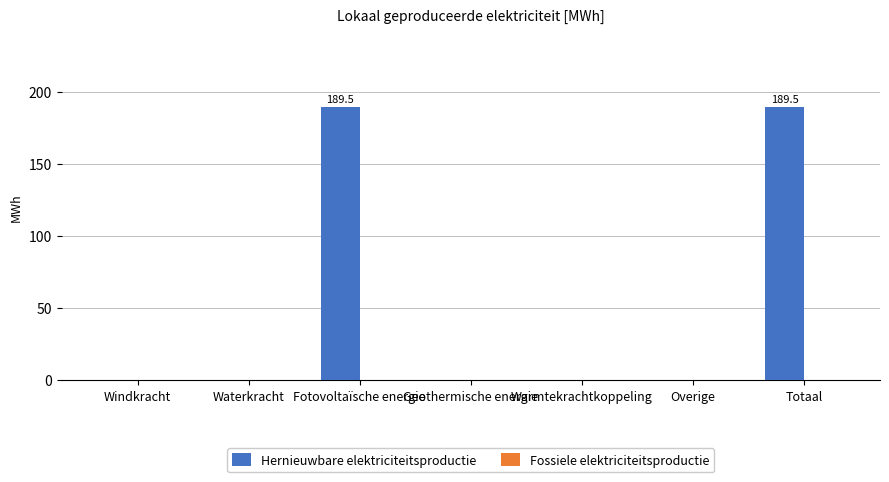

What is the maximum value shown in the chart?

189.5